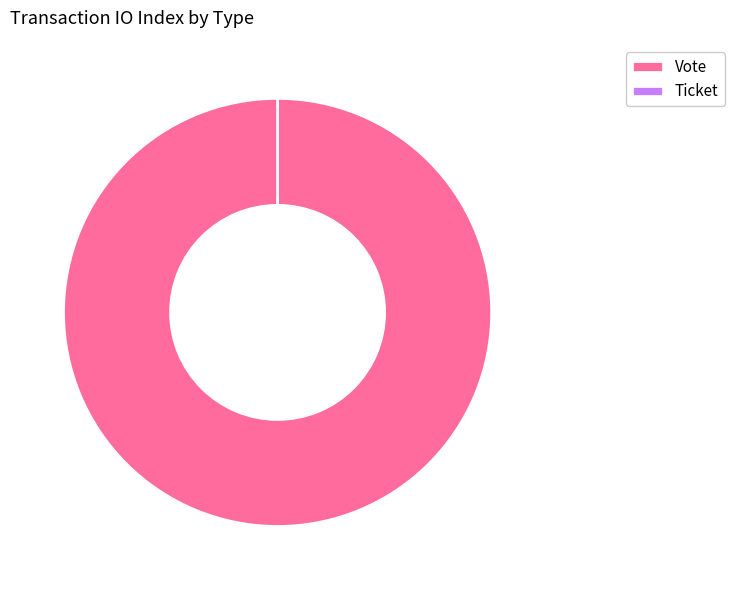

To the nearest percent, what is the average slice percentage?

50%